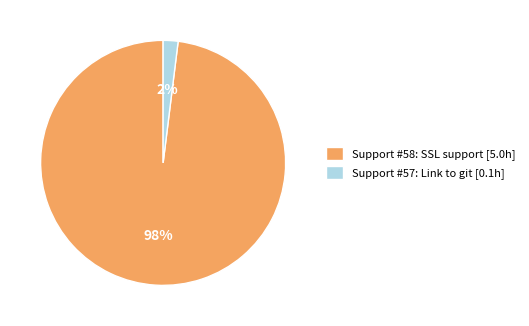

How many segments does this pie chart have?

2